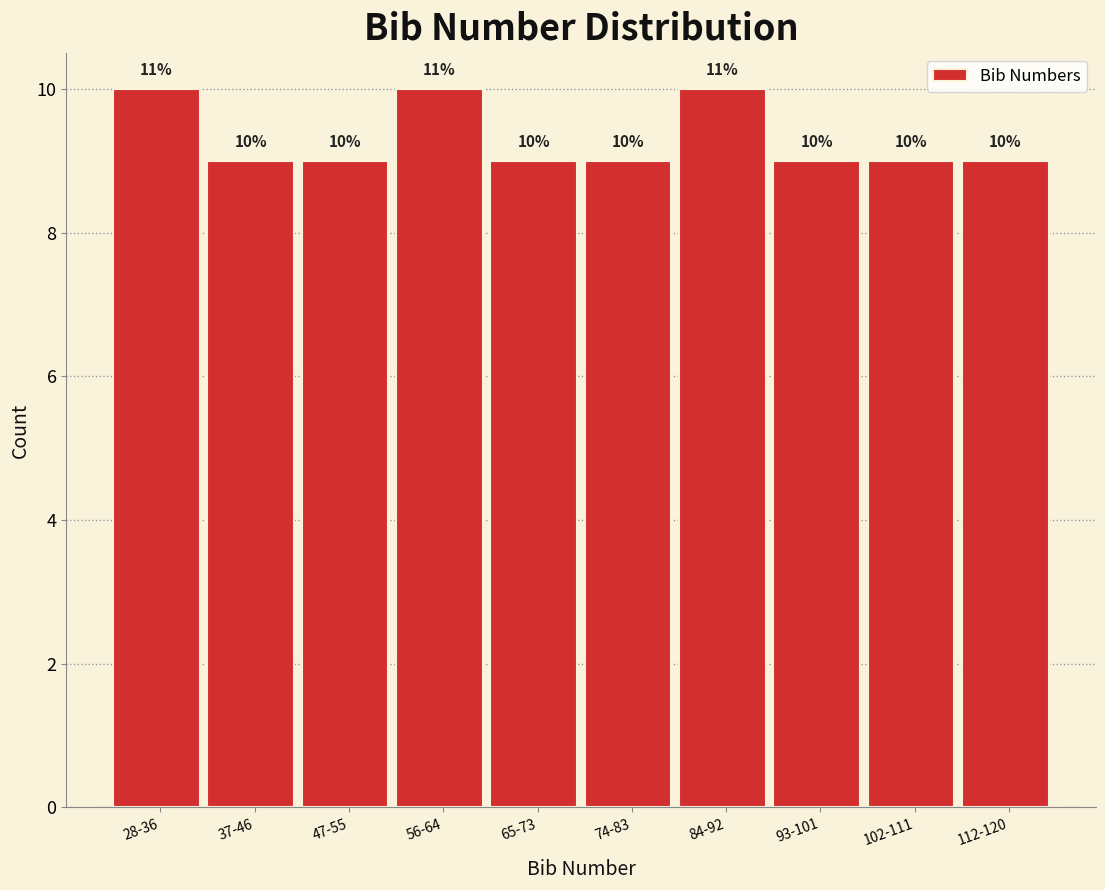

Reading left to right, extract all data points from this chart.

10	9	9	10	9	9	10	9	9	9